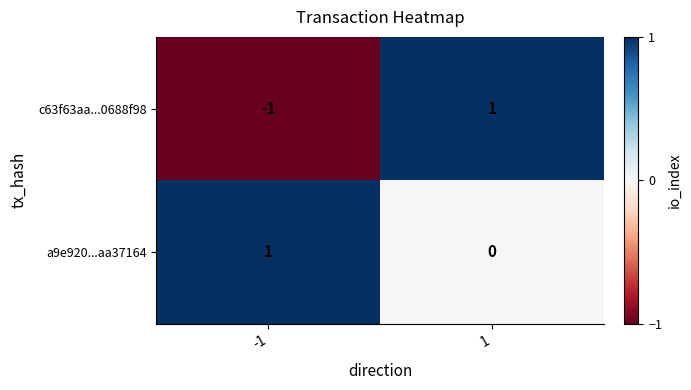

What is the smallest value displayed?

-1